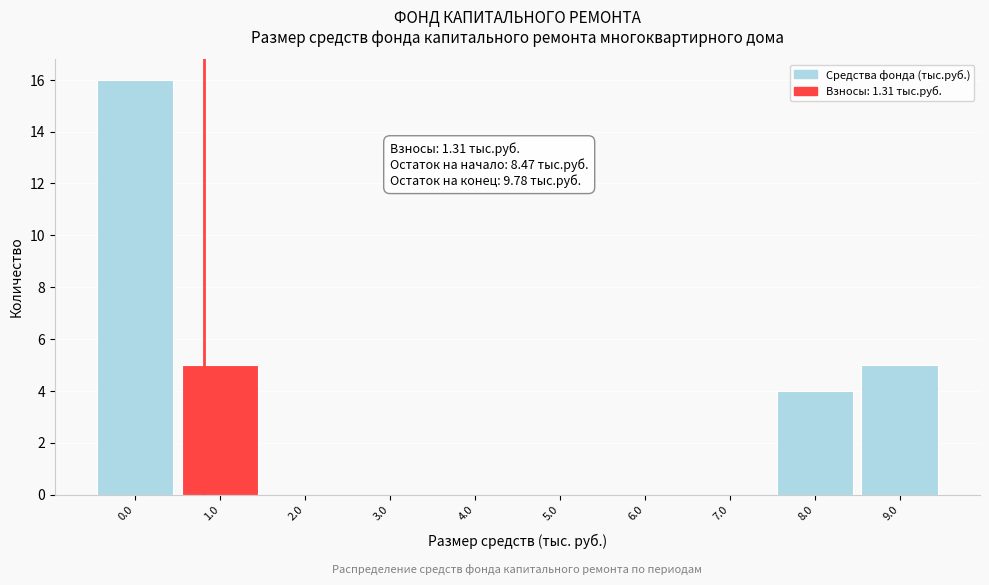

Reading left to right, extract all data points from this chart.

0.0=16	1.0=5	2.0=0	3.0=0	4.0=0	5.0=0	6.0=0	7.0=0	8.0=4	9.0=5